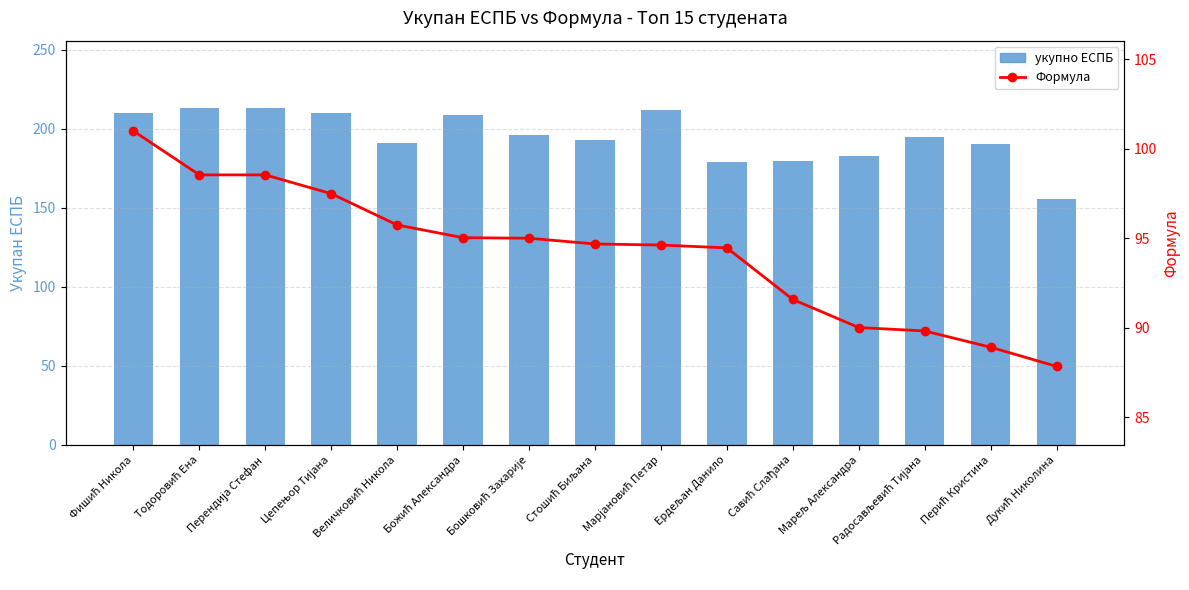

The укупно ЕСПБ series shows 183.0 at Марељ Александра. True or false?

True